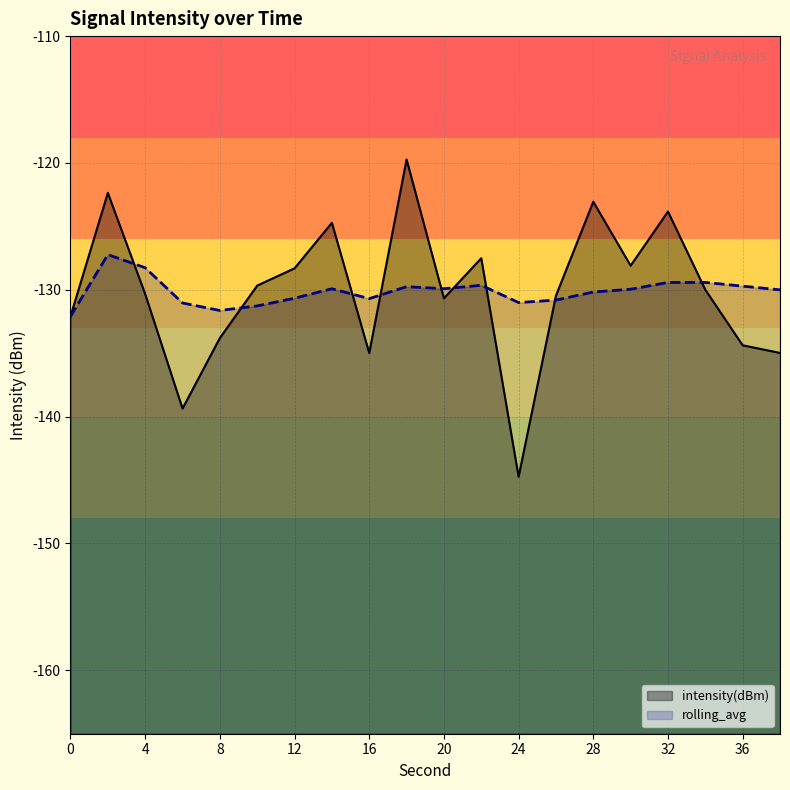

How many categories are shown in the chart?

20